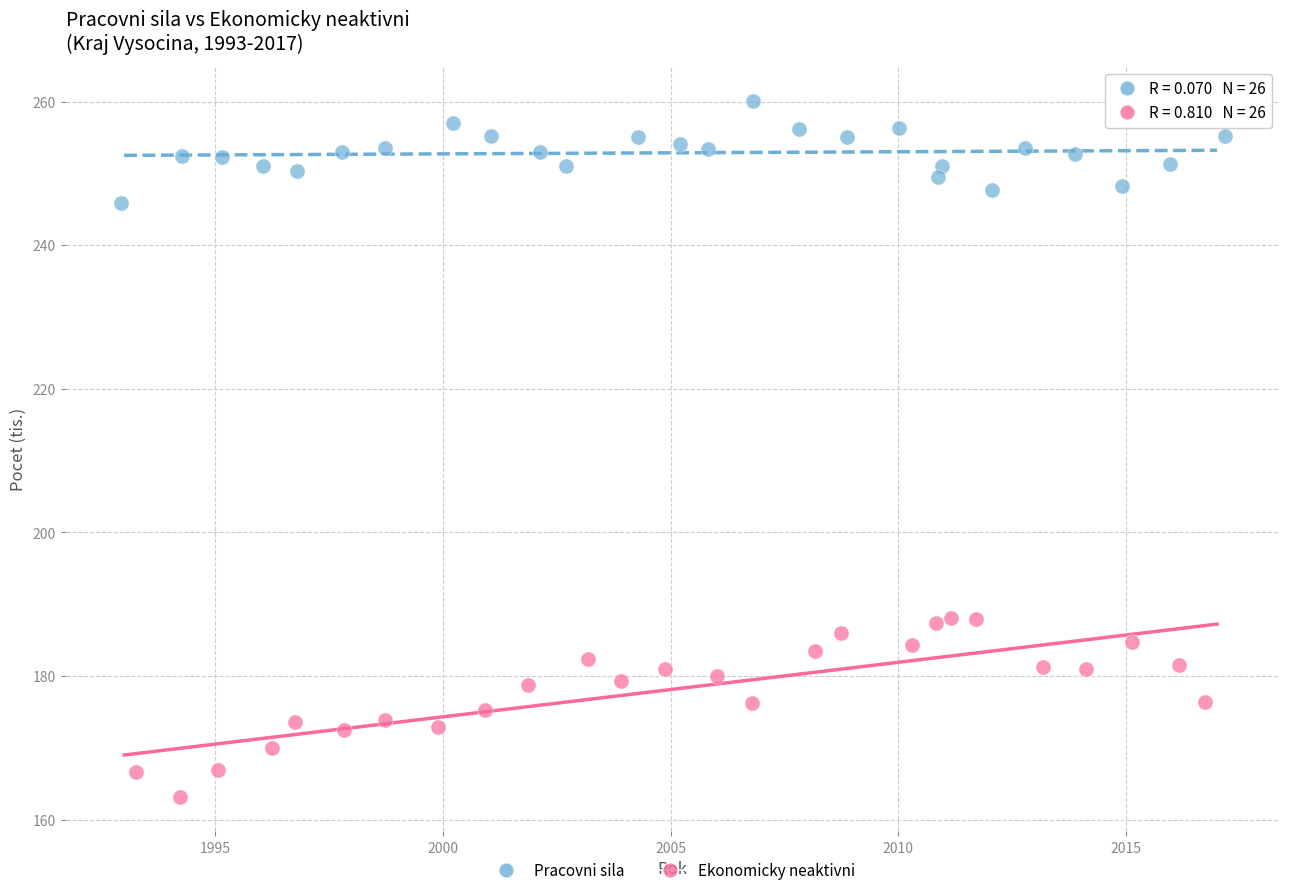

Which series has the widest spread of Y values?

Ekonomicky neaktivni